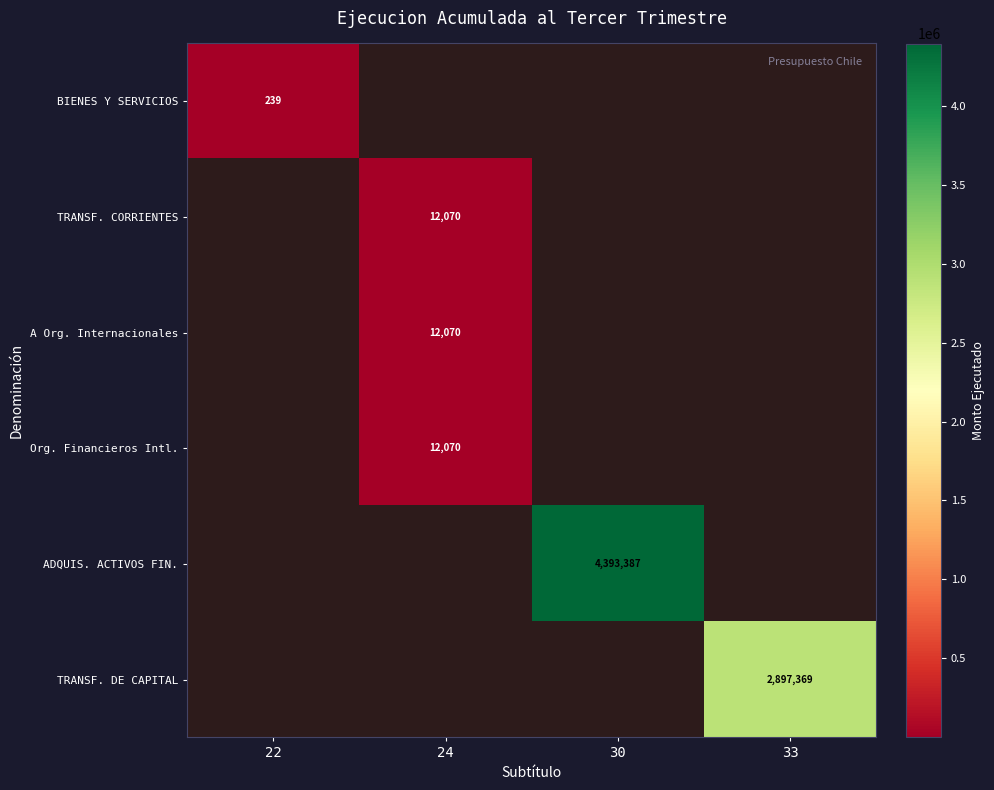

What is the spread (max minus min) of values at 33?

2897369